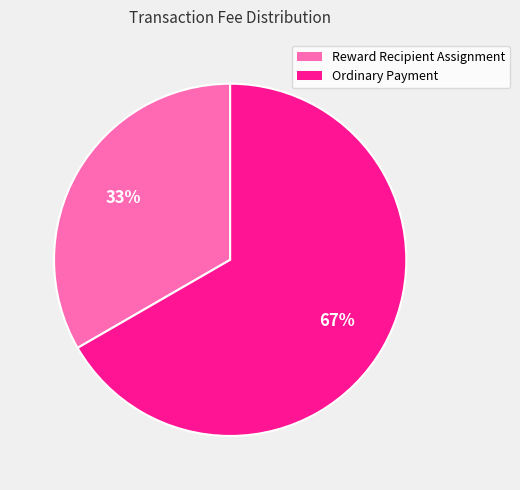

To the nearest percent, what percentage of the pie is Ordinary Payment?

67%